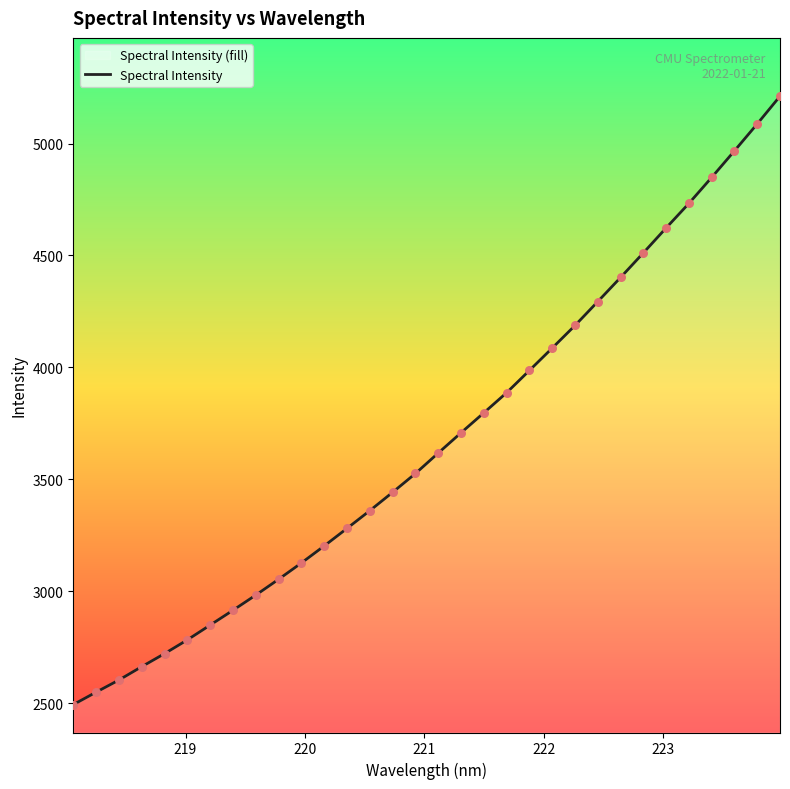

What is the change in value from 218.2508 to 223.0264?

+2074.4